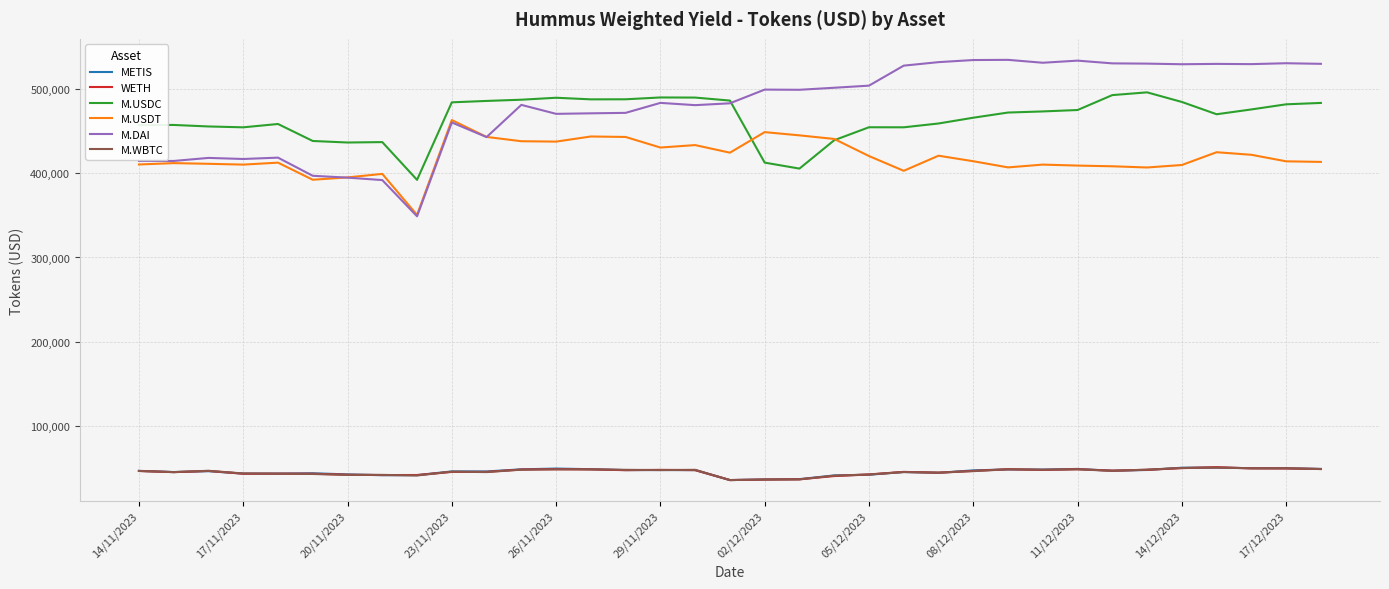

Which series has the widest spread of values?

M.DAI